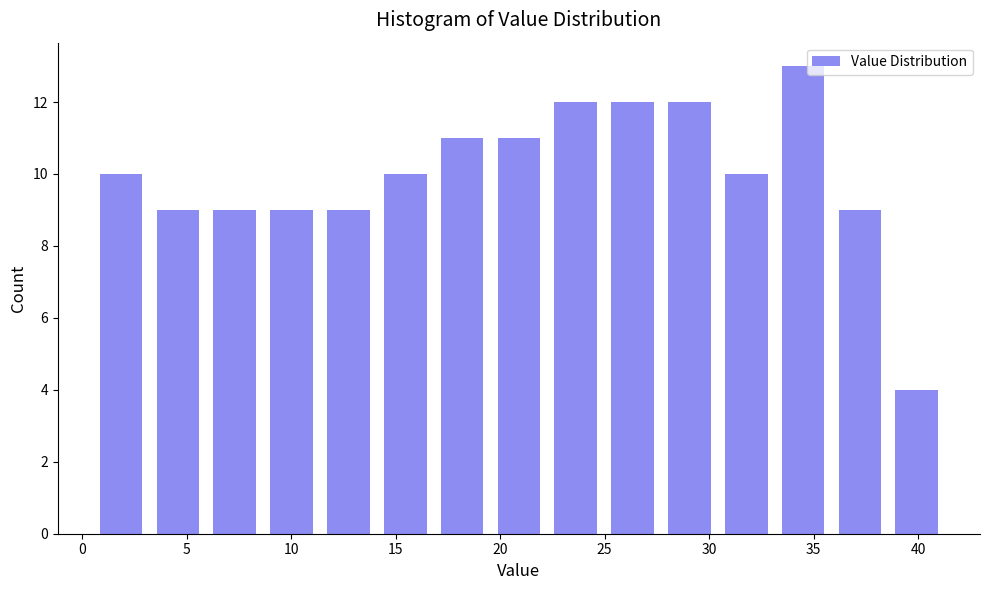

Reading left to right, transcribe this chart: for each bar, give the range it covers on the x-axis and its height. Neither the bar edges nor the heights are printed on the chart, so give them approximately, as read against the axes.

0.5 to 3.0: 10
3.0 to 6.0: 9
6.0 to 8.5: 9
8.5 to 11.5: 9
11.5 to 14.0: 9
14.0 to 17.0: 10
17.0 to 19.5: 11
19.5 to 22.5: 11
22.5 to 25.0: 12
25.0 to 27.5: 12
27.5 to 30.5: 12
30.5 to 33.0: 10
33.0 to 36.0: 13
36.0 to 38.5: 9
38.5 to 41.5: 4